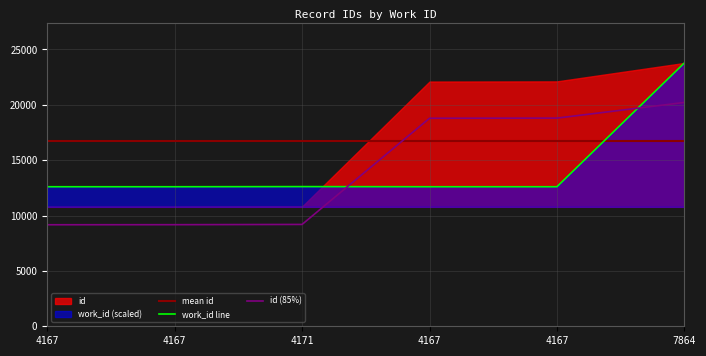

What is the ratio of the value at 4171 to the value at 7864?

0.5